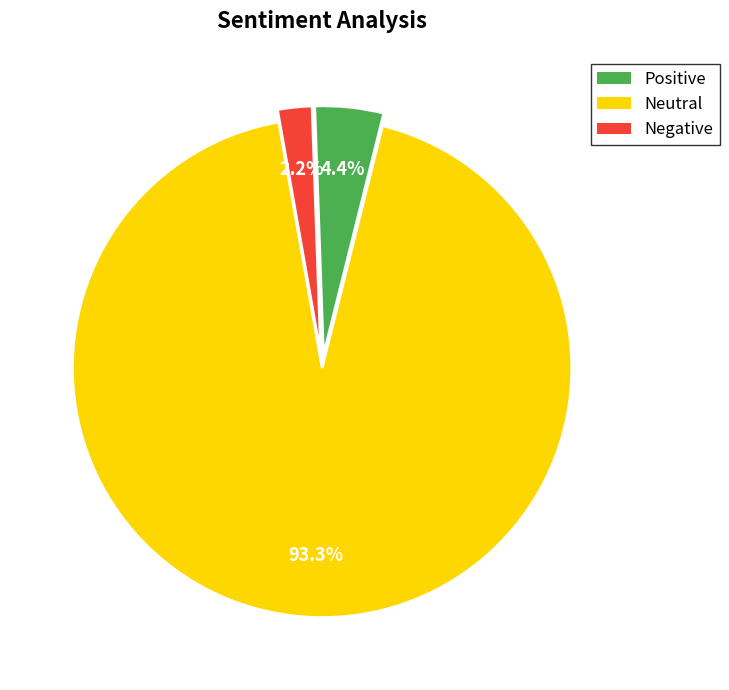

Does any single category account for the majority?

Yes